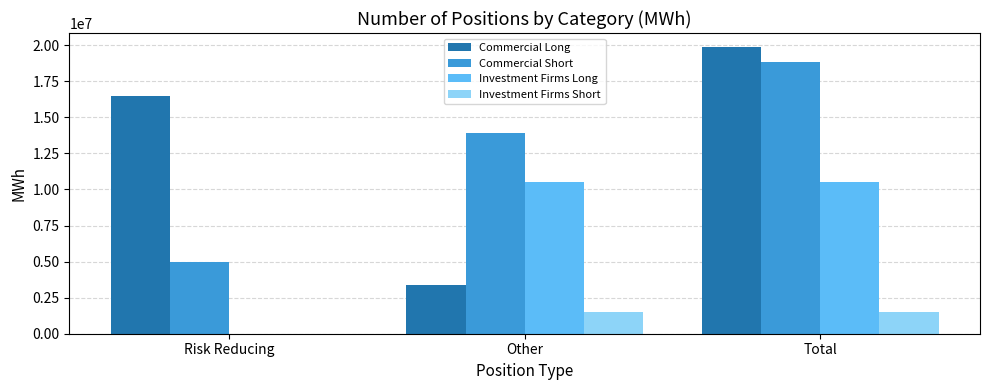

How many groups of bars are there?

3